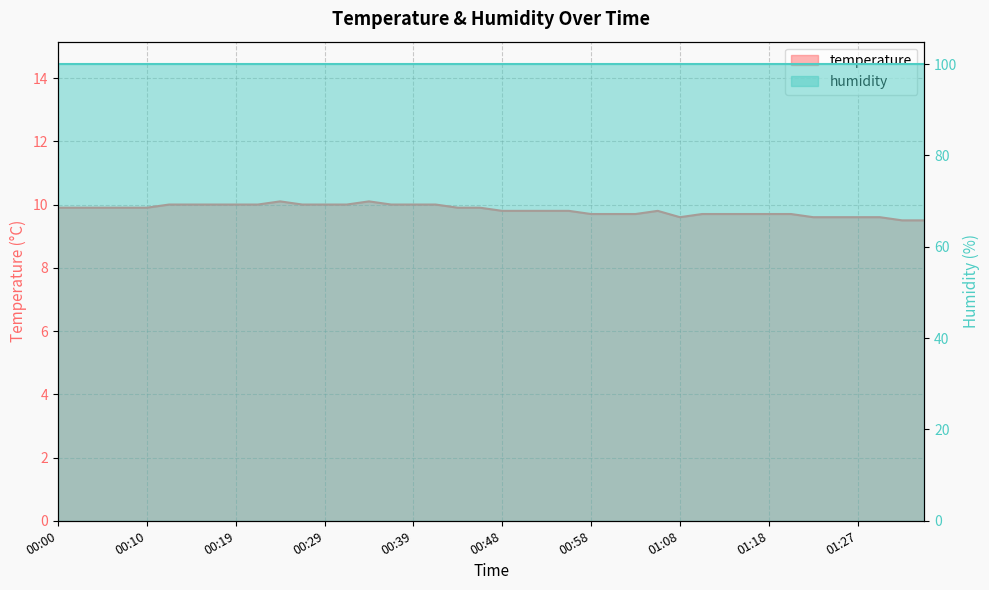

List the labels in order of value, smallest first.

01:32, 01:35, 01:08, 01:22, 01:25, 01:27, 01:30, 00:58, 01:01, 01:03, 01:10, 01:13, 01:15, 01:18, 01:20, 00:48, 00:51, 00:53, 00:56, 01:05, 00:00, 00:02, 00:05, 00:07, 00:10, 00:44, 00:46, 00:12, 00:14, 00:17, 00:19, 00:22, 00:27, 00:29, 00:31, 00:36, 00:39, 00:41, 00:24, 00:34